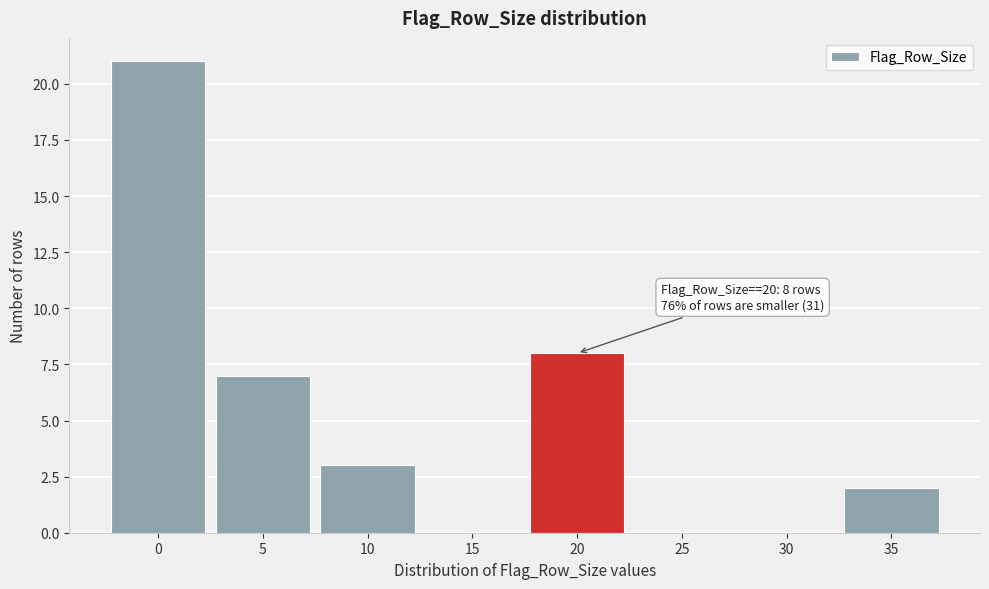

Reading left to right, what are all the values shown in this chart?

0=21	5=7	10=3	15=0	20=8	25=0	30=0	35=2